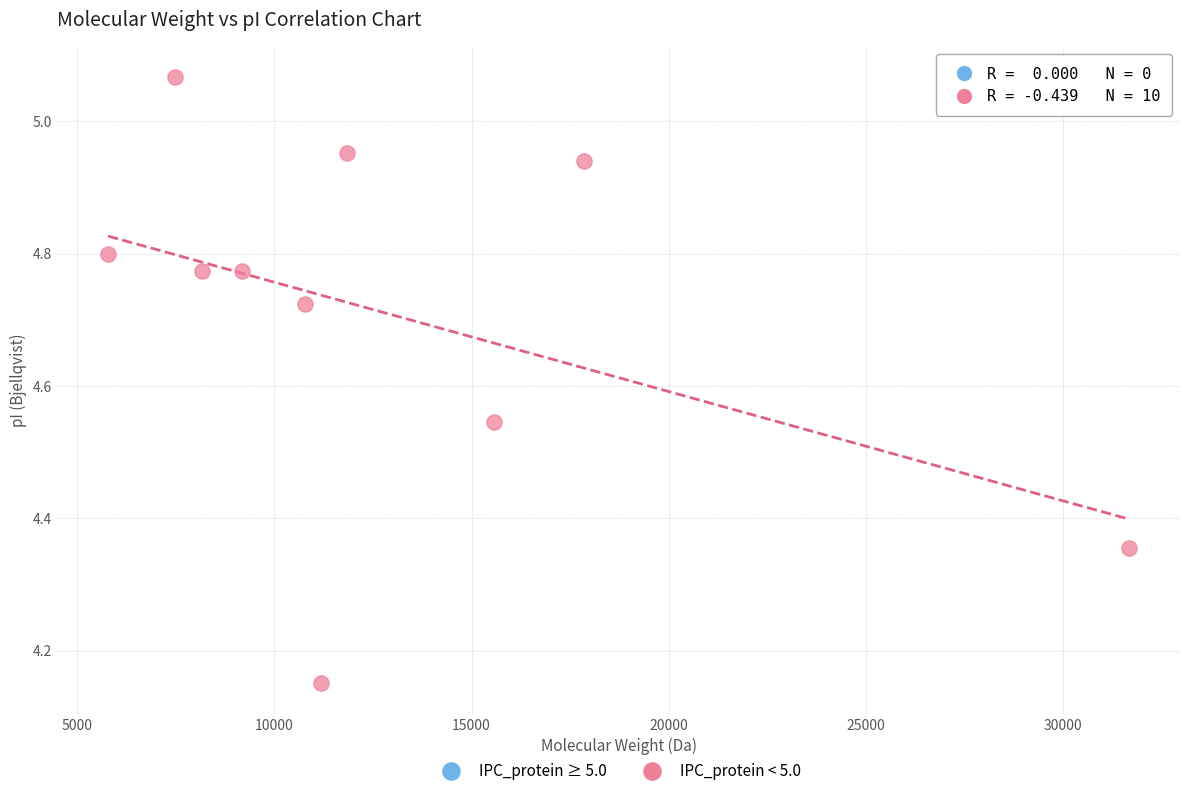

What is the average X value?

12947.3